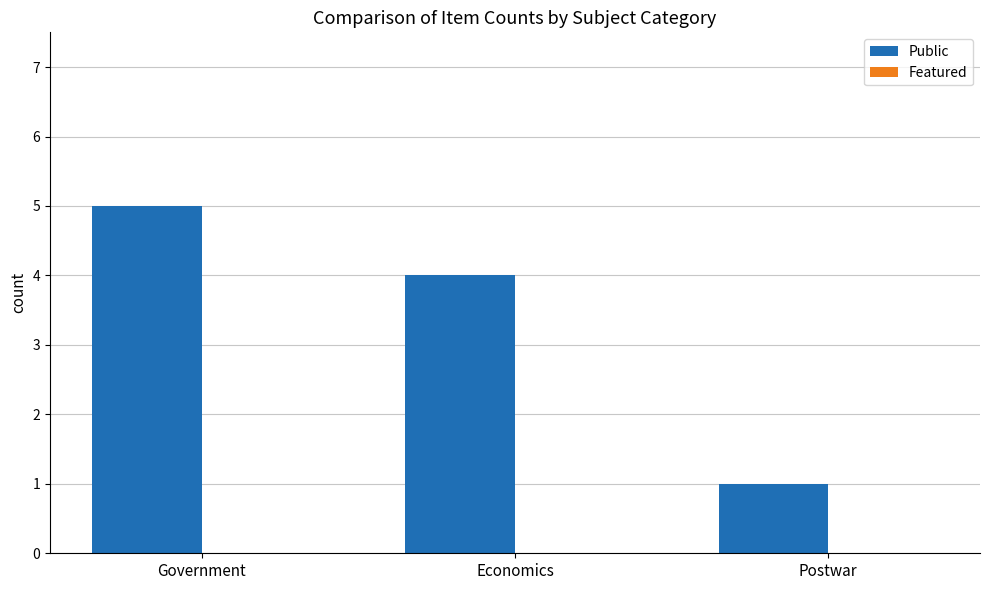

True or false: the data shows 1 at Postwar.

True